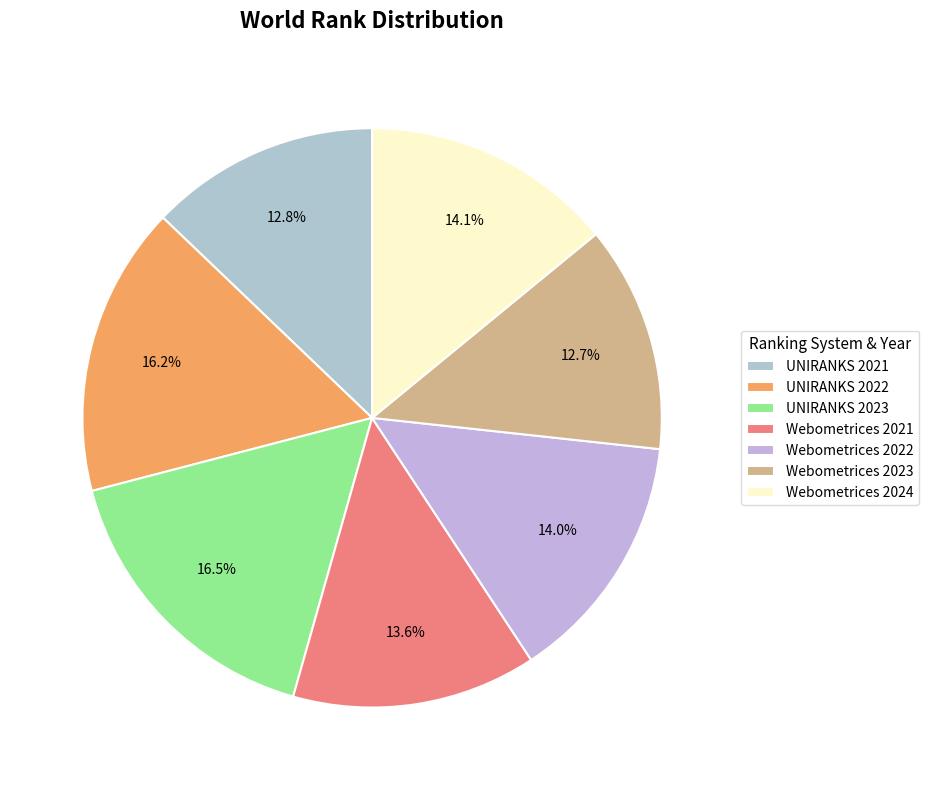

To the nearest percent, what is the difference between the largest and smallest slice percentages?

4%